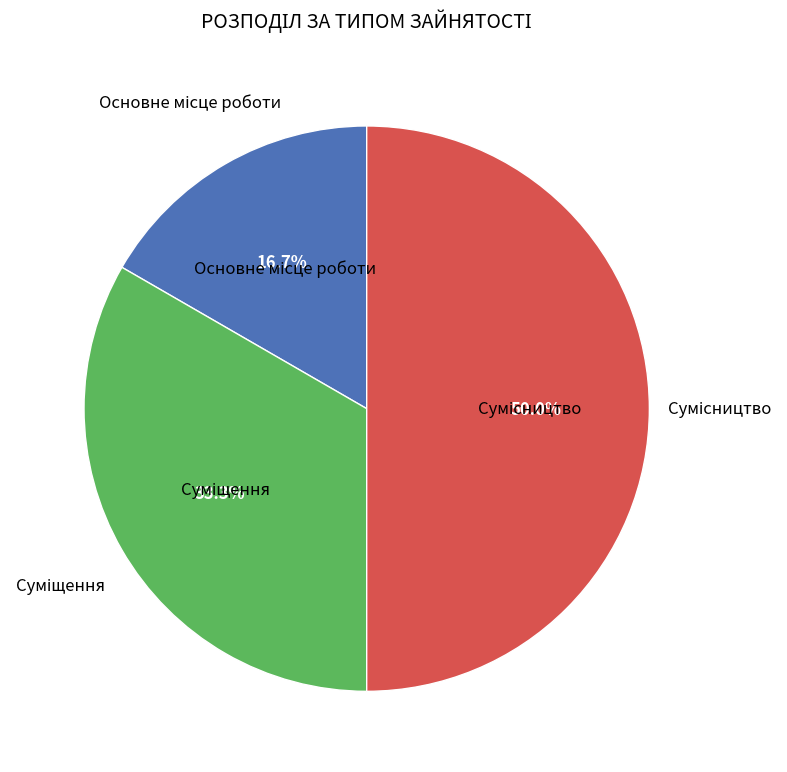

How many slices are in this pie chart?

3